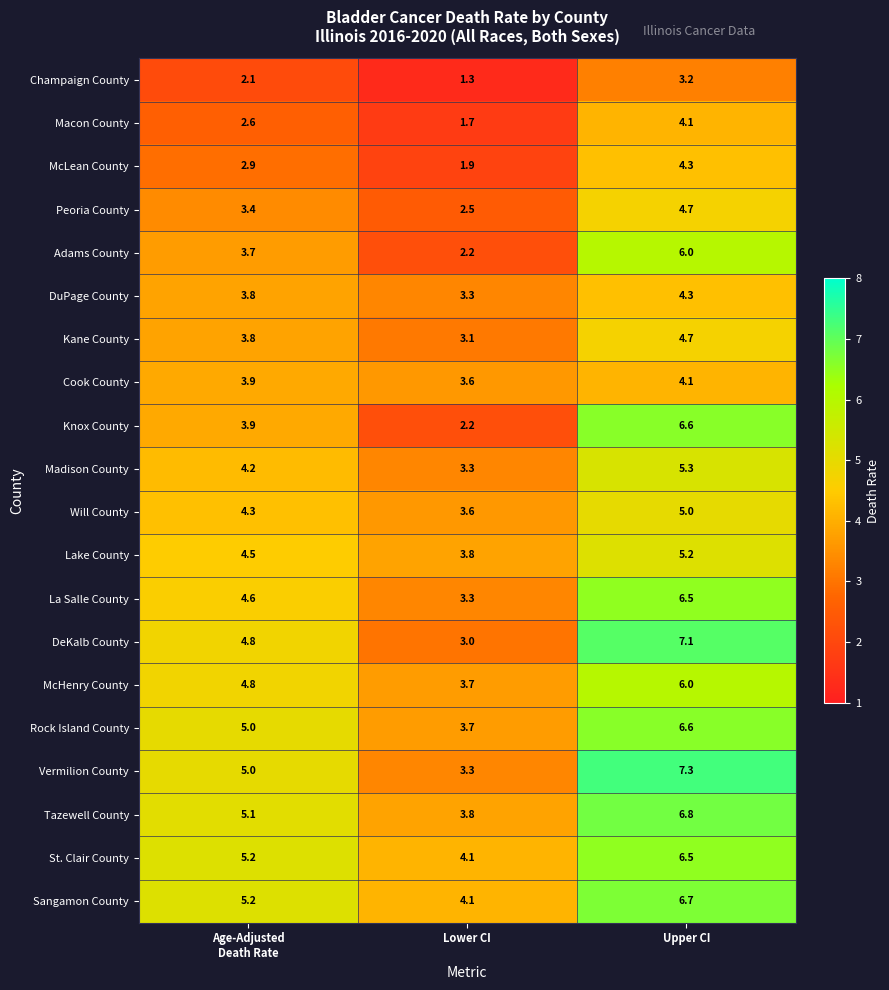

The value of Will County at Lower CI is 3.6. True or false?

True